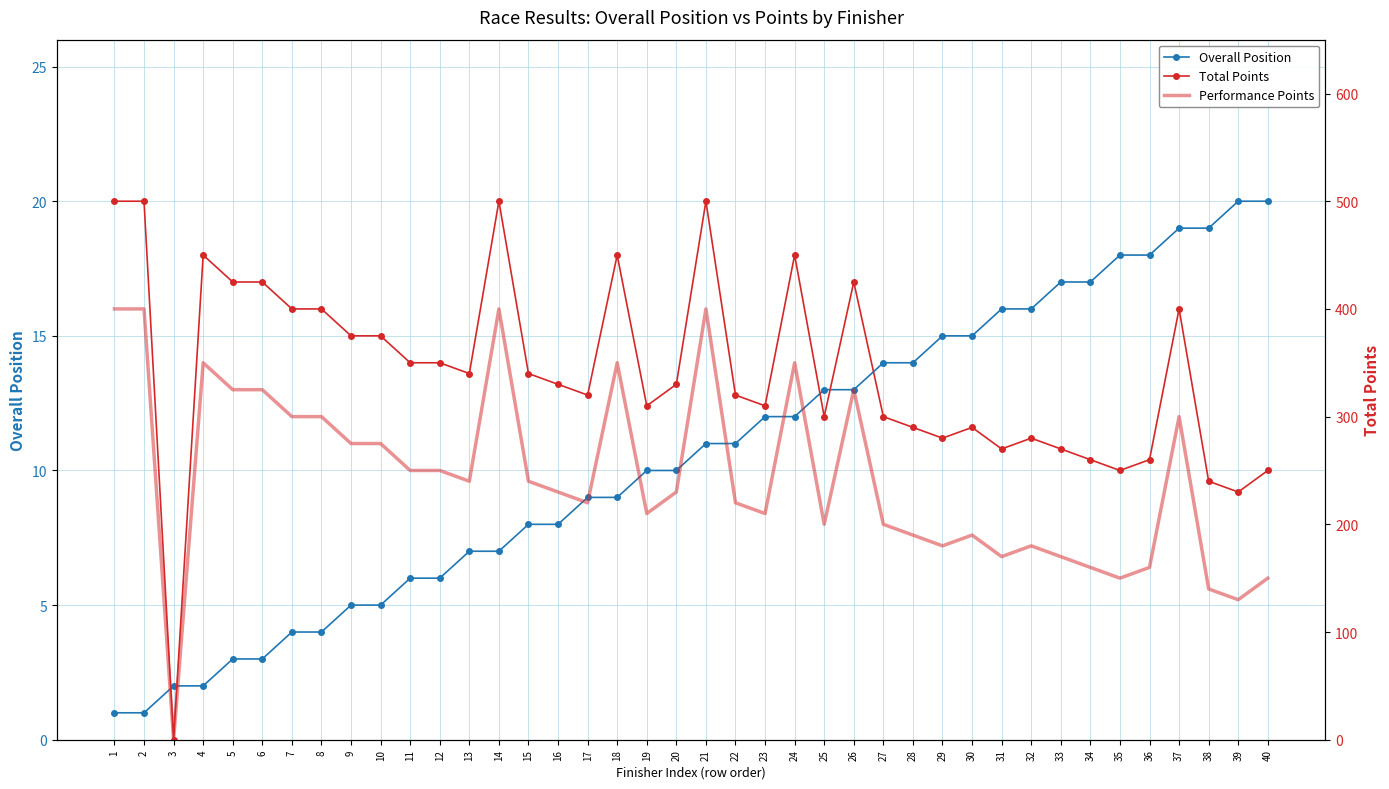

At how many categories does at least one series exceed 359?

15